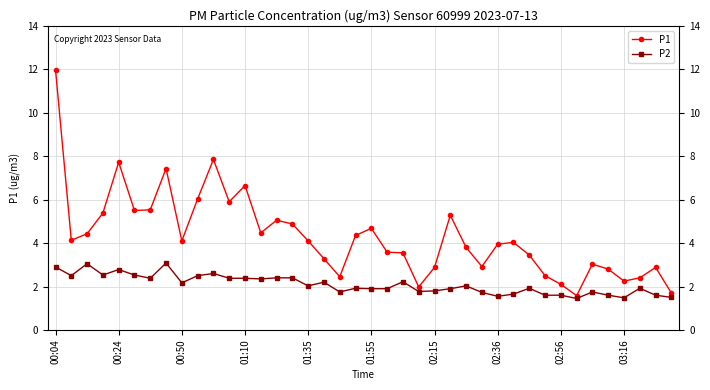

Which series has the largest range (max minus min)?

P1